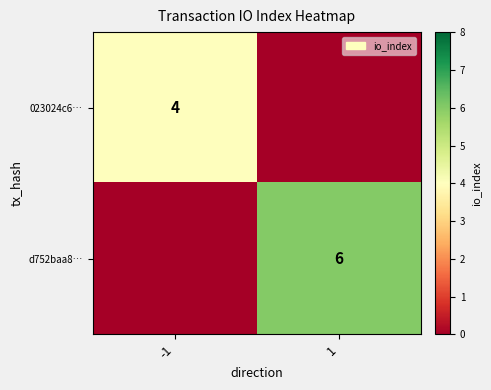

The d752baa8… series shows 8 at 1. True or false?

False